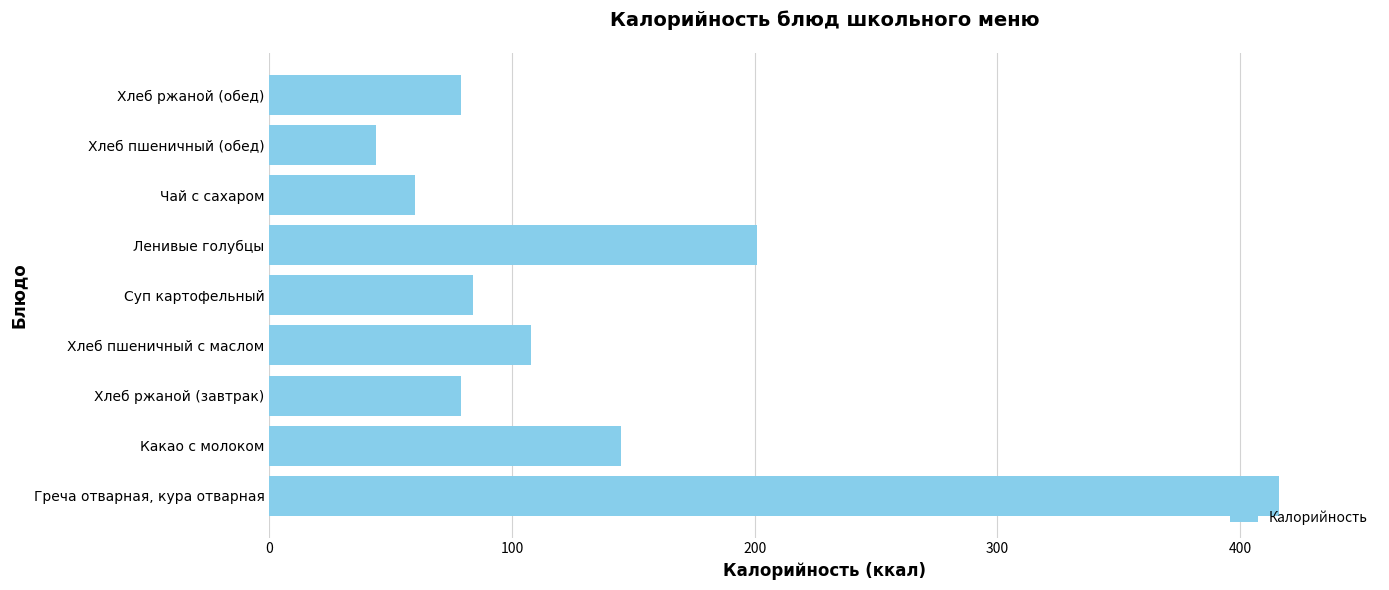

At which label is the value closest to 230?

Ленивые голубцы